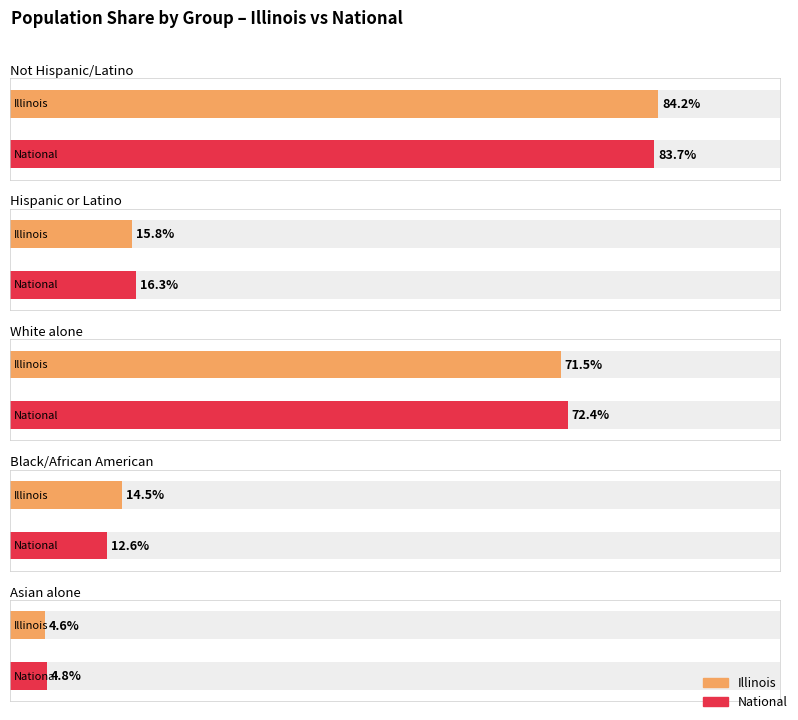

What is the label of the 4th bar from the right?

Asian alone